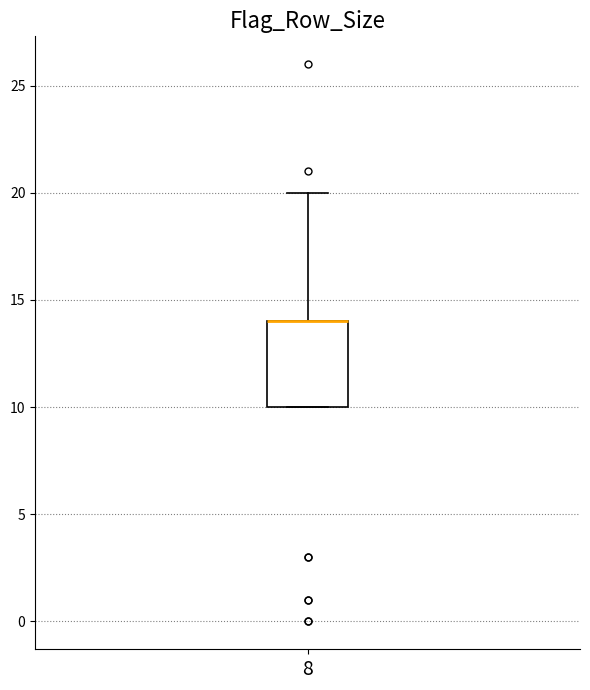

Where is the lower edge of the box at x = 8 on the y-axis? The values are not printed on the chart, so give them approximately, as read against the axis.

10